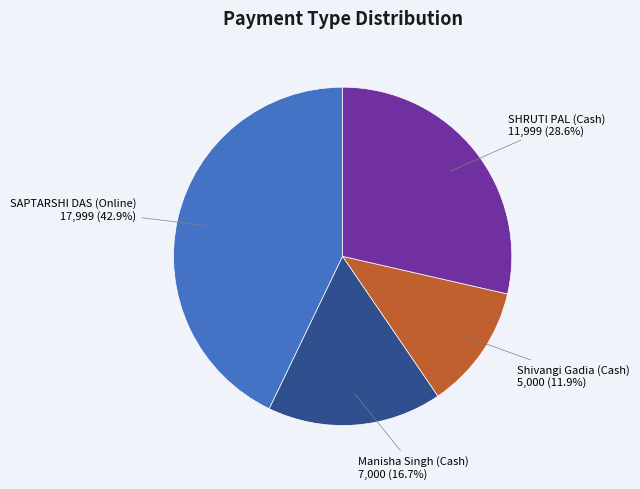

Is there any slice that represents more than half of the pie?

No